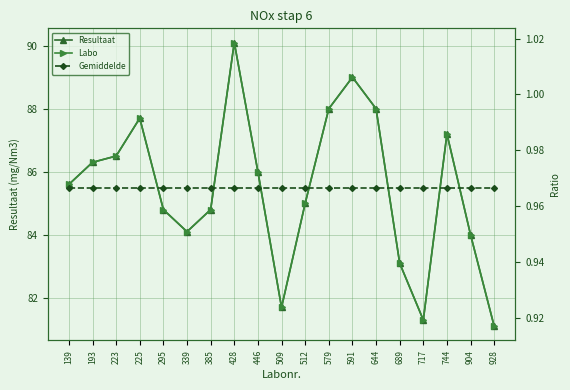

How many interior local peaks does the Resultaat series have?

4